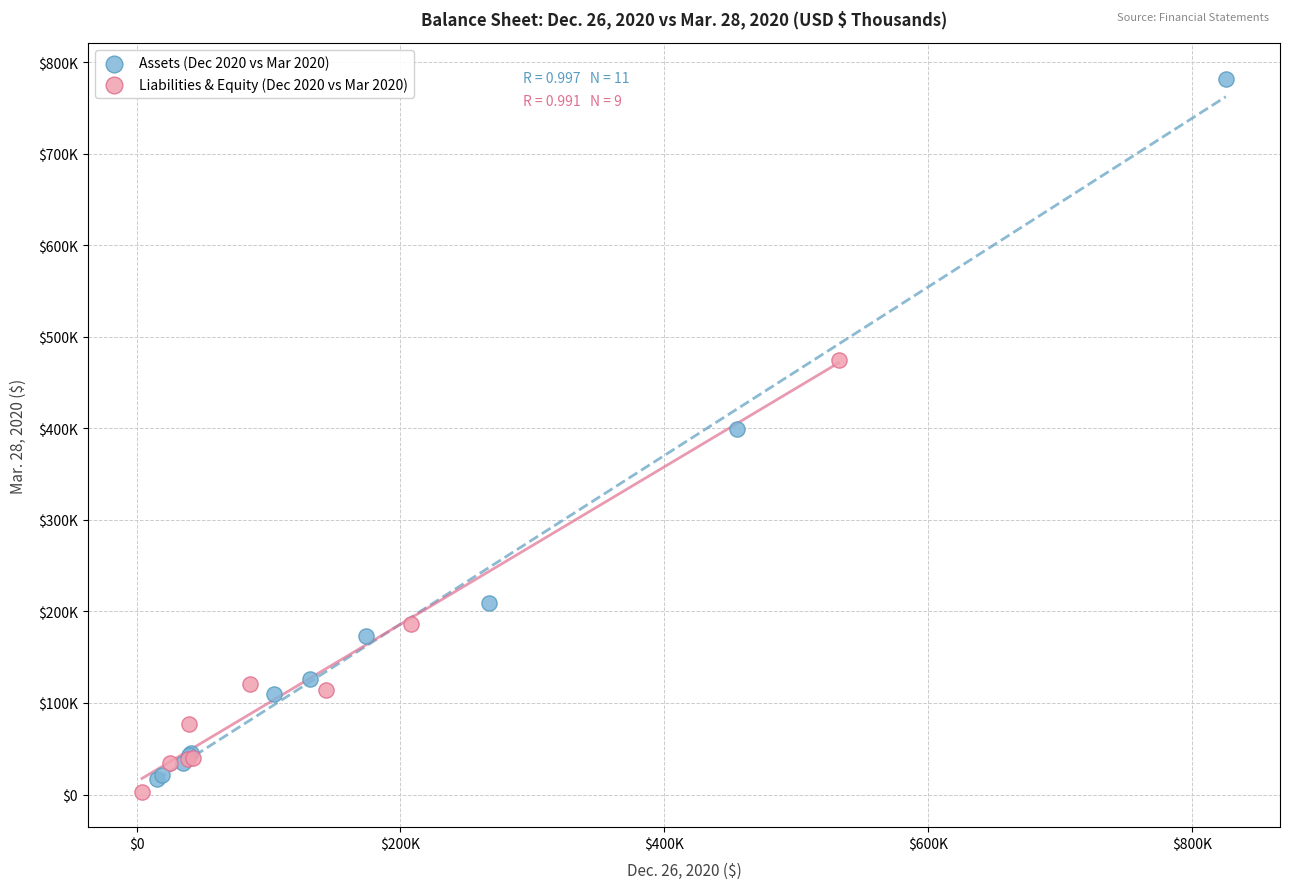

What are all the series names shown in the legend?

Assets (Dec 2020 vs Mar 2020), Liabilities & Equity (Dec 2020 vs Mar 2020)